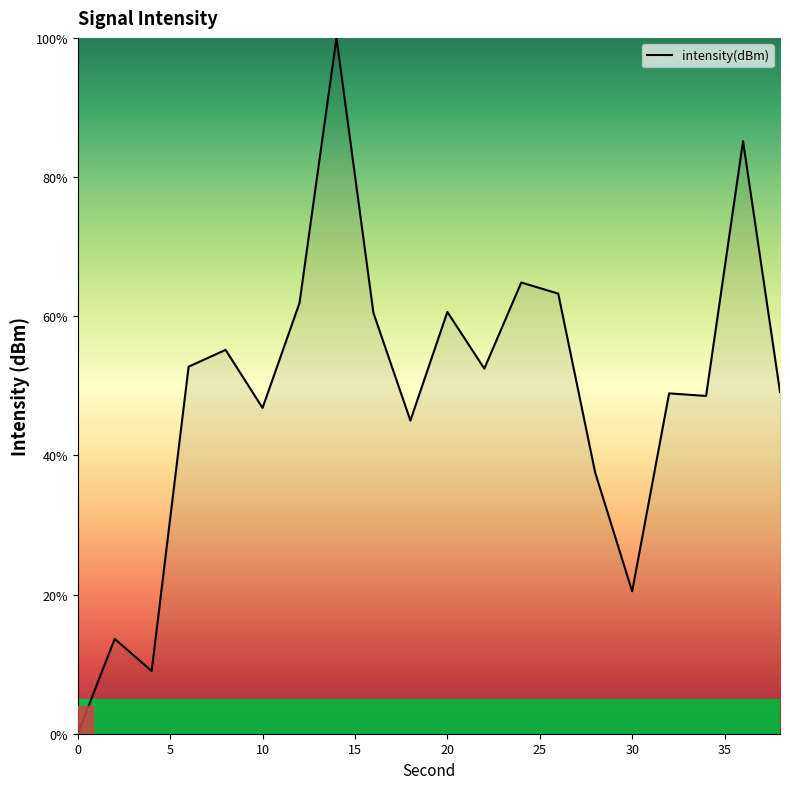

What is the greatest value displayed?

100.0